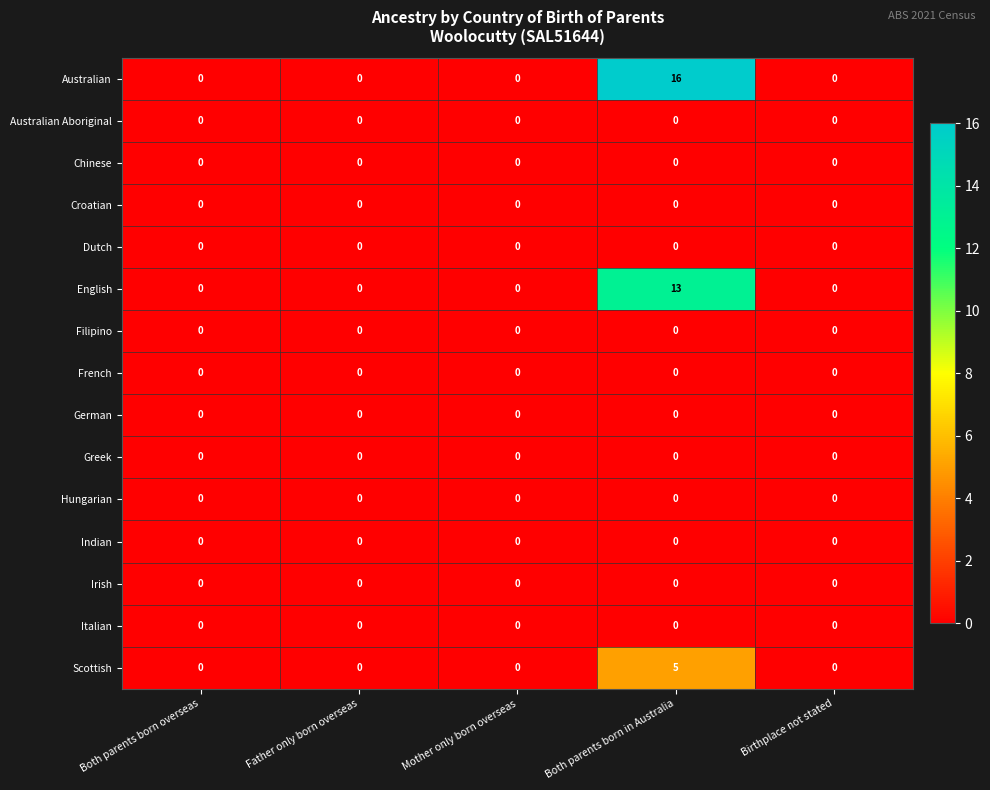

Which label corresponds to the largest value in the chart?

Both parents born in Australia